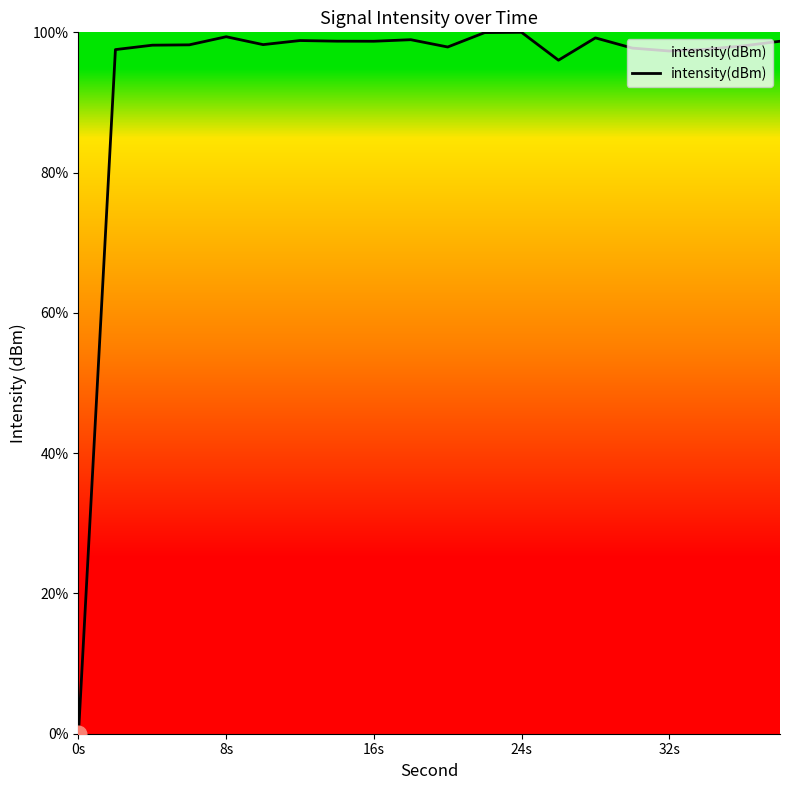

What is the difference between the maximum and minimum values?

100.0